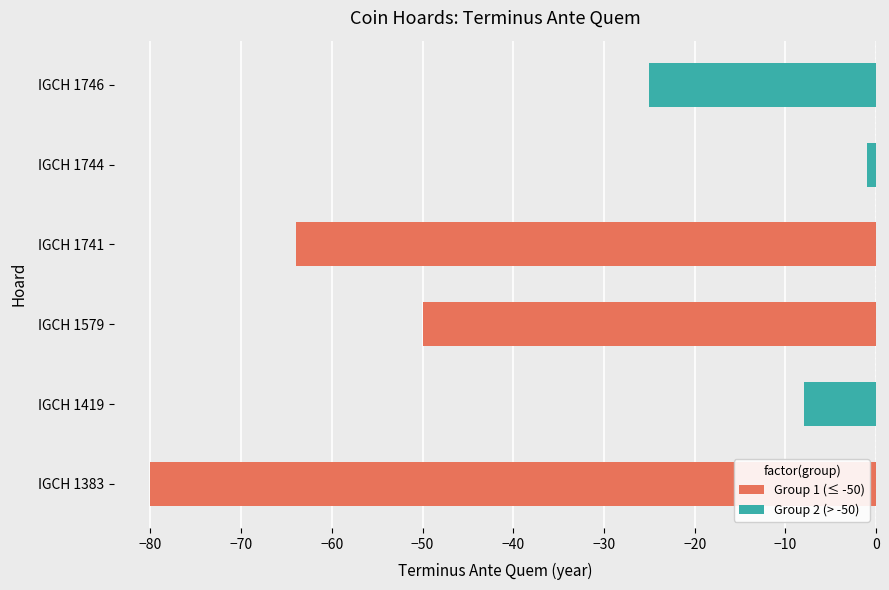

What is the change in value from IGCH 1383 to IGCH 1579?

+30